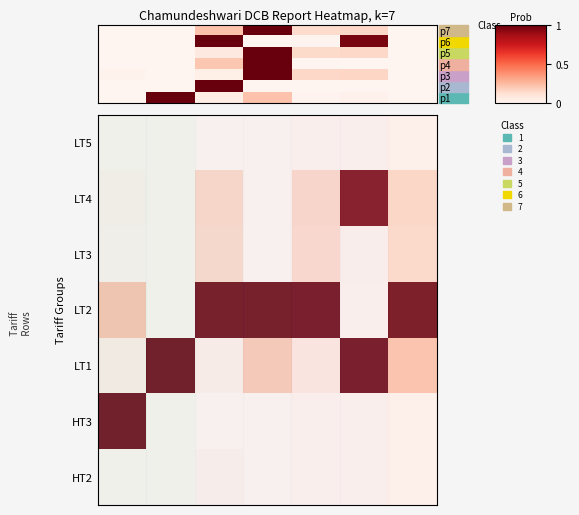

What is the highest value of the LT1 series?

1.0